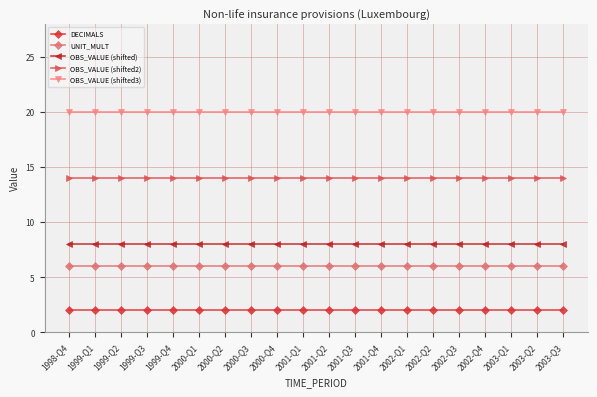

What is the maximum value shown in the chart?

20